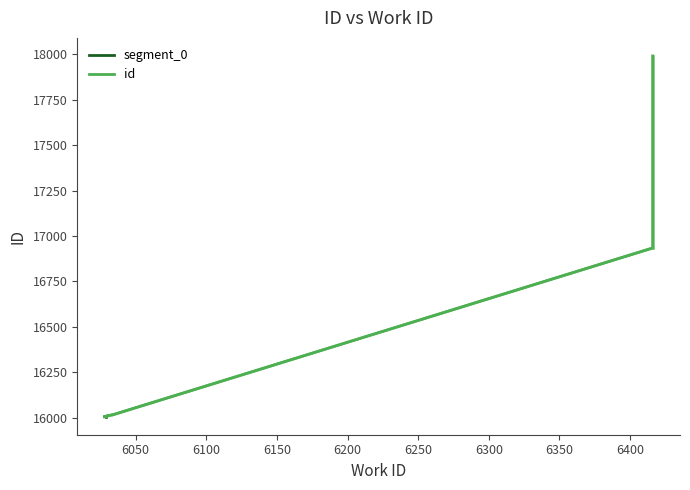

Does the chart have visible grid lines?

No